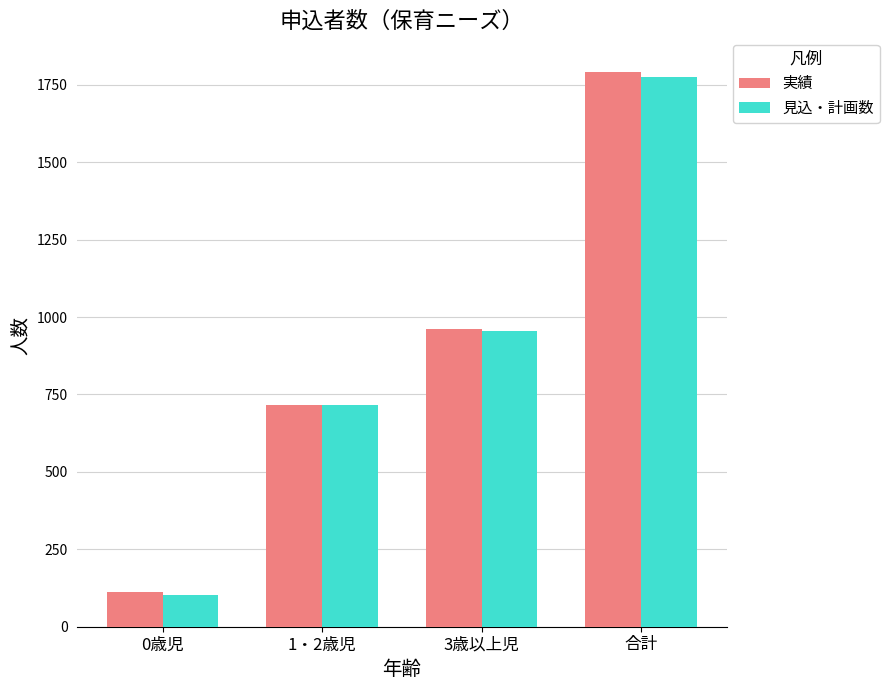

How many data points does each series have?

4